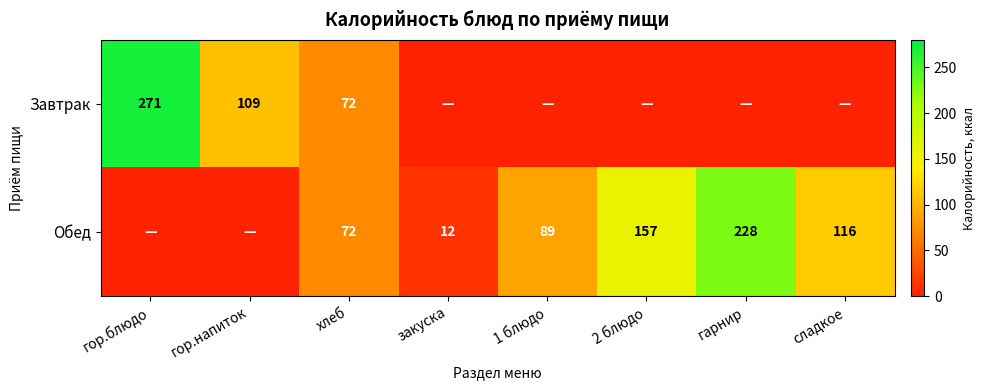

True or false: Обед has a value of 66 at сладкое.

False